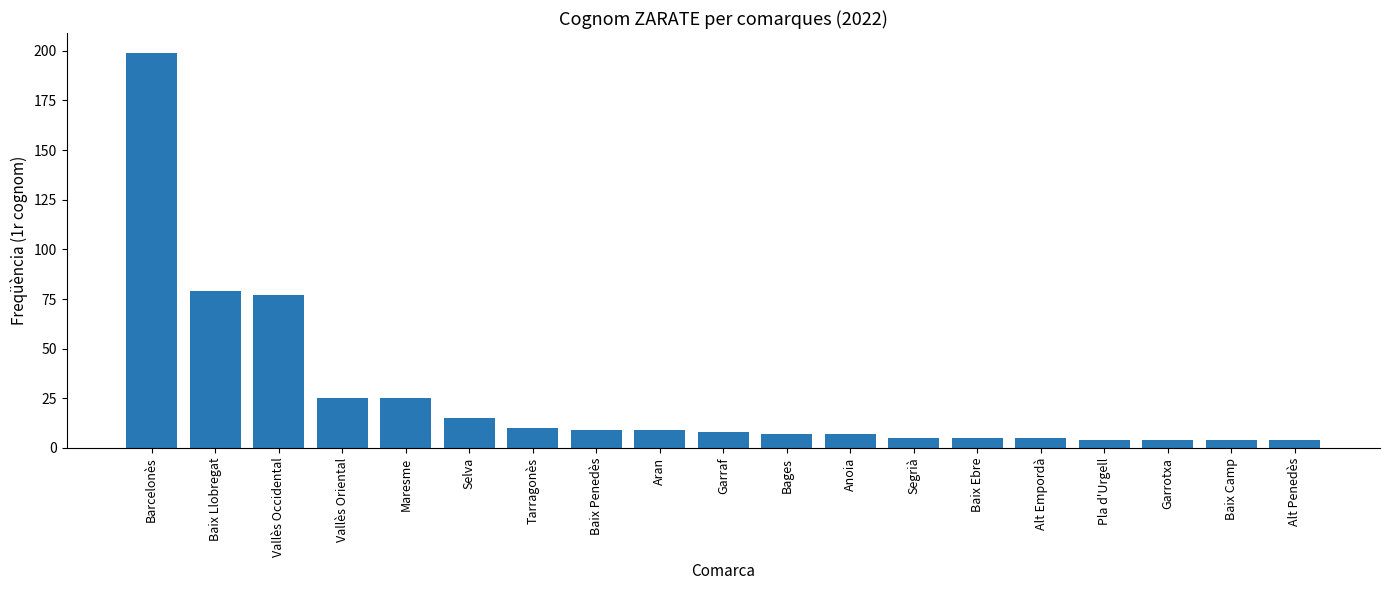

Reading right to left, list all the values displayed in this chart.

4	4	4	4	5	5	5	7	7	8	9	9	10	15	25	25	77	79	199